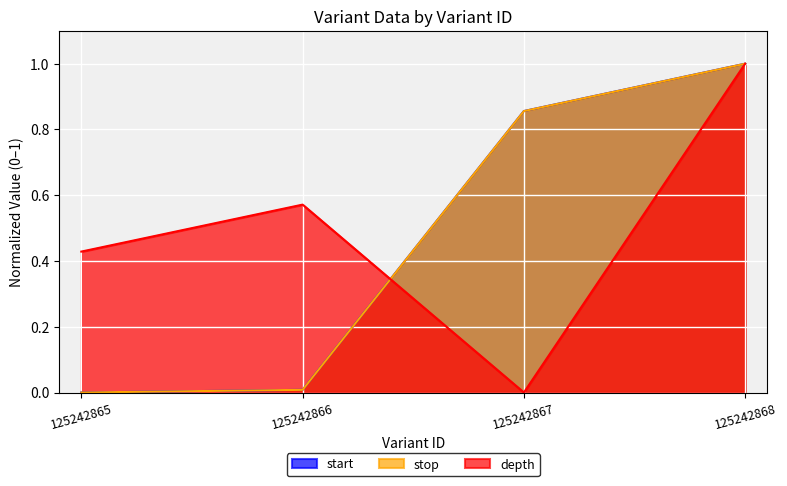

Is the value of start at 125242866 greater than the value of stop at 125242865?

Yes